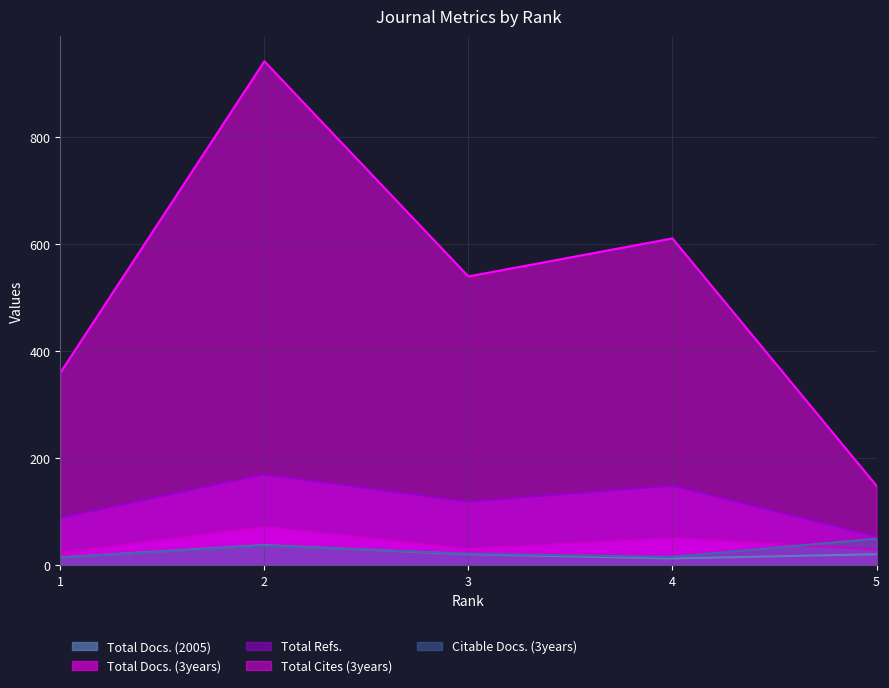

Where does the Citable Docs. (3years) series first go above 22?

2